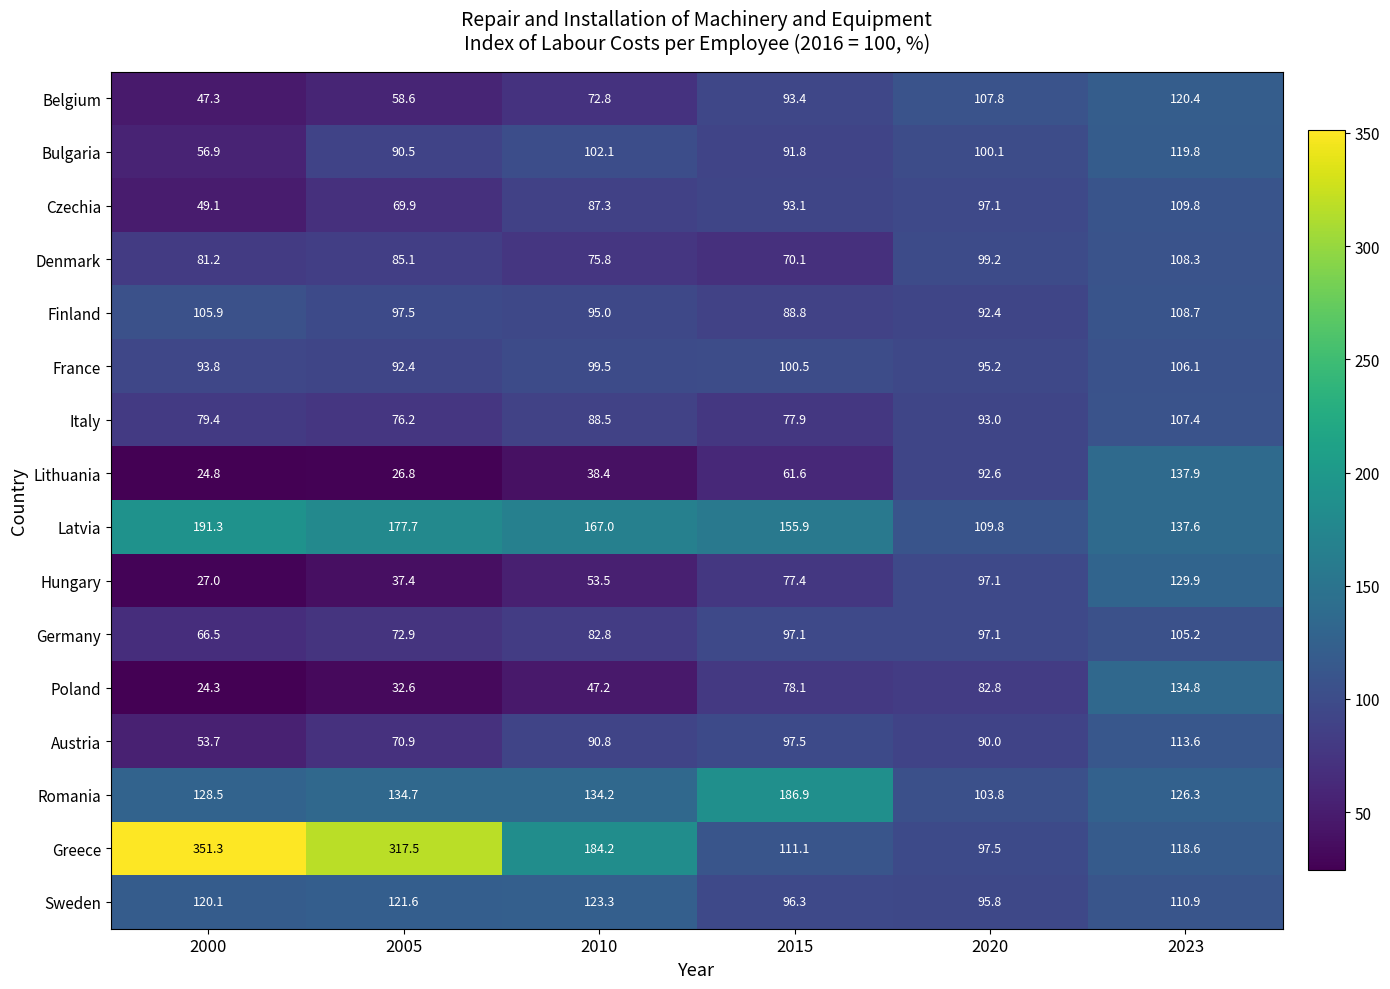

Which category has the lowest value across all series?

2000